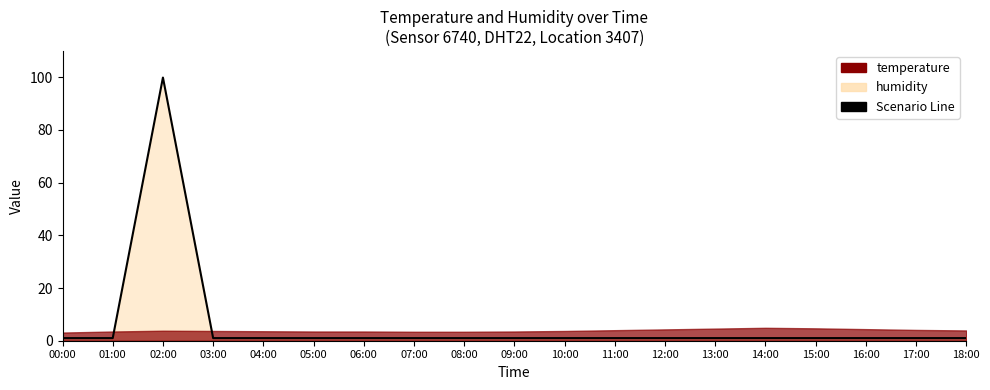

Is it true that the value at 01:00 is 0.6?

False